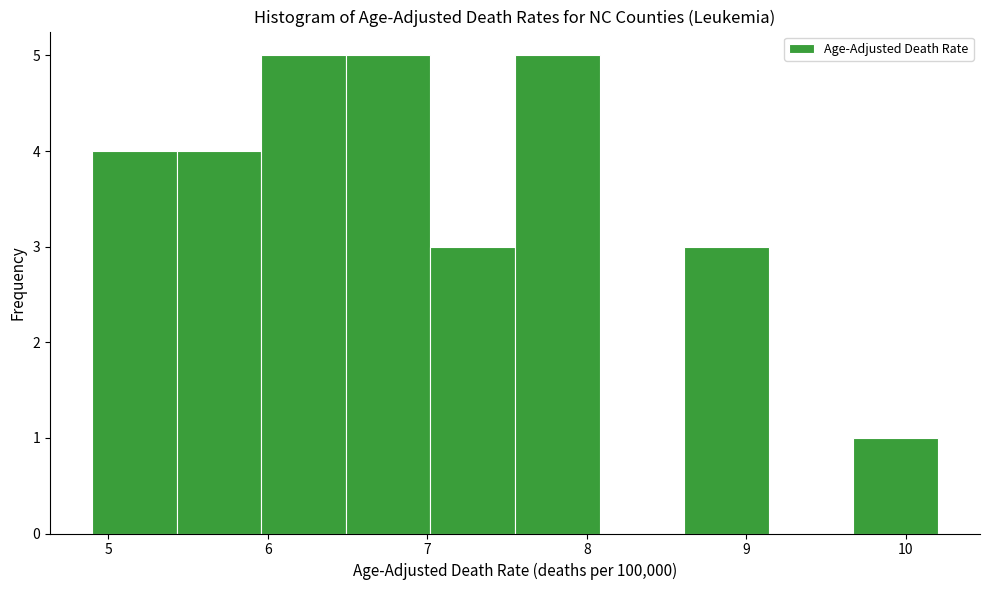

How tall is the bar that spans 7.55 to 8.08 on the x-axis? Neither the bar edges nor the heights are printed on the chart, so give them approximately, as read against the axes.

5